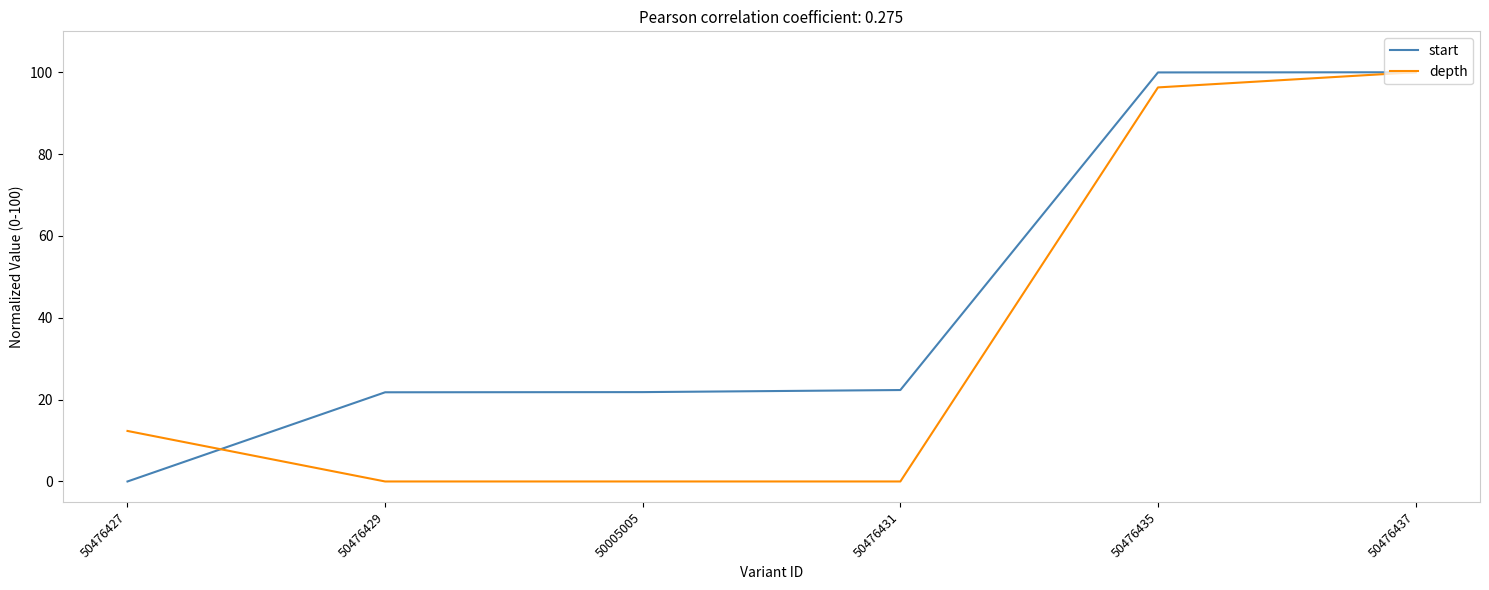

Reading left to right, extract all data points from this chart.

start: 0.0	21.8	21.8	22.3	100.0	100.0
depth: 12.3	0.0	0.0	0.0	96.3	100.0